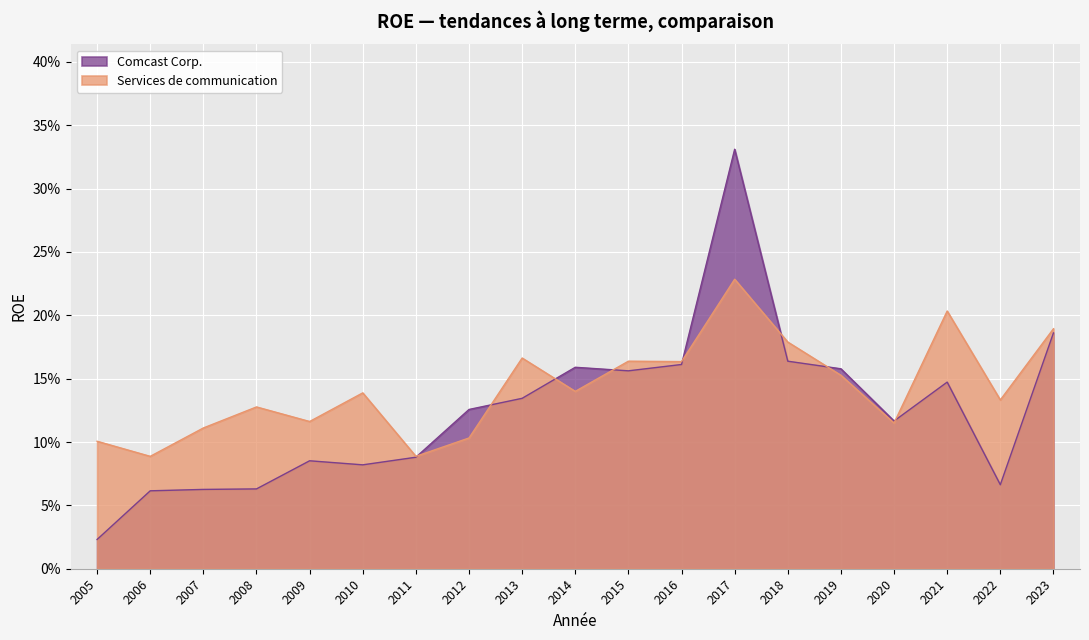

At how many categories does at least one series exceed 0?

19